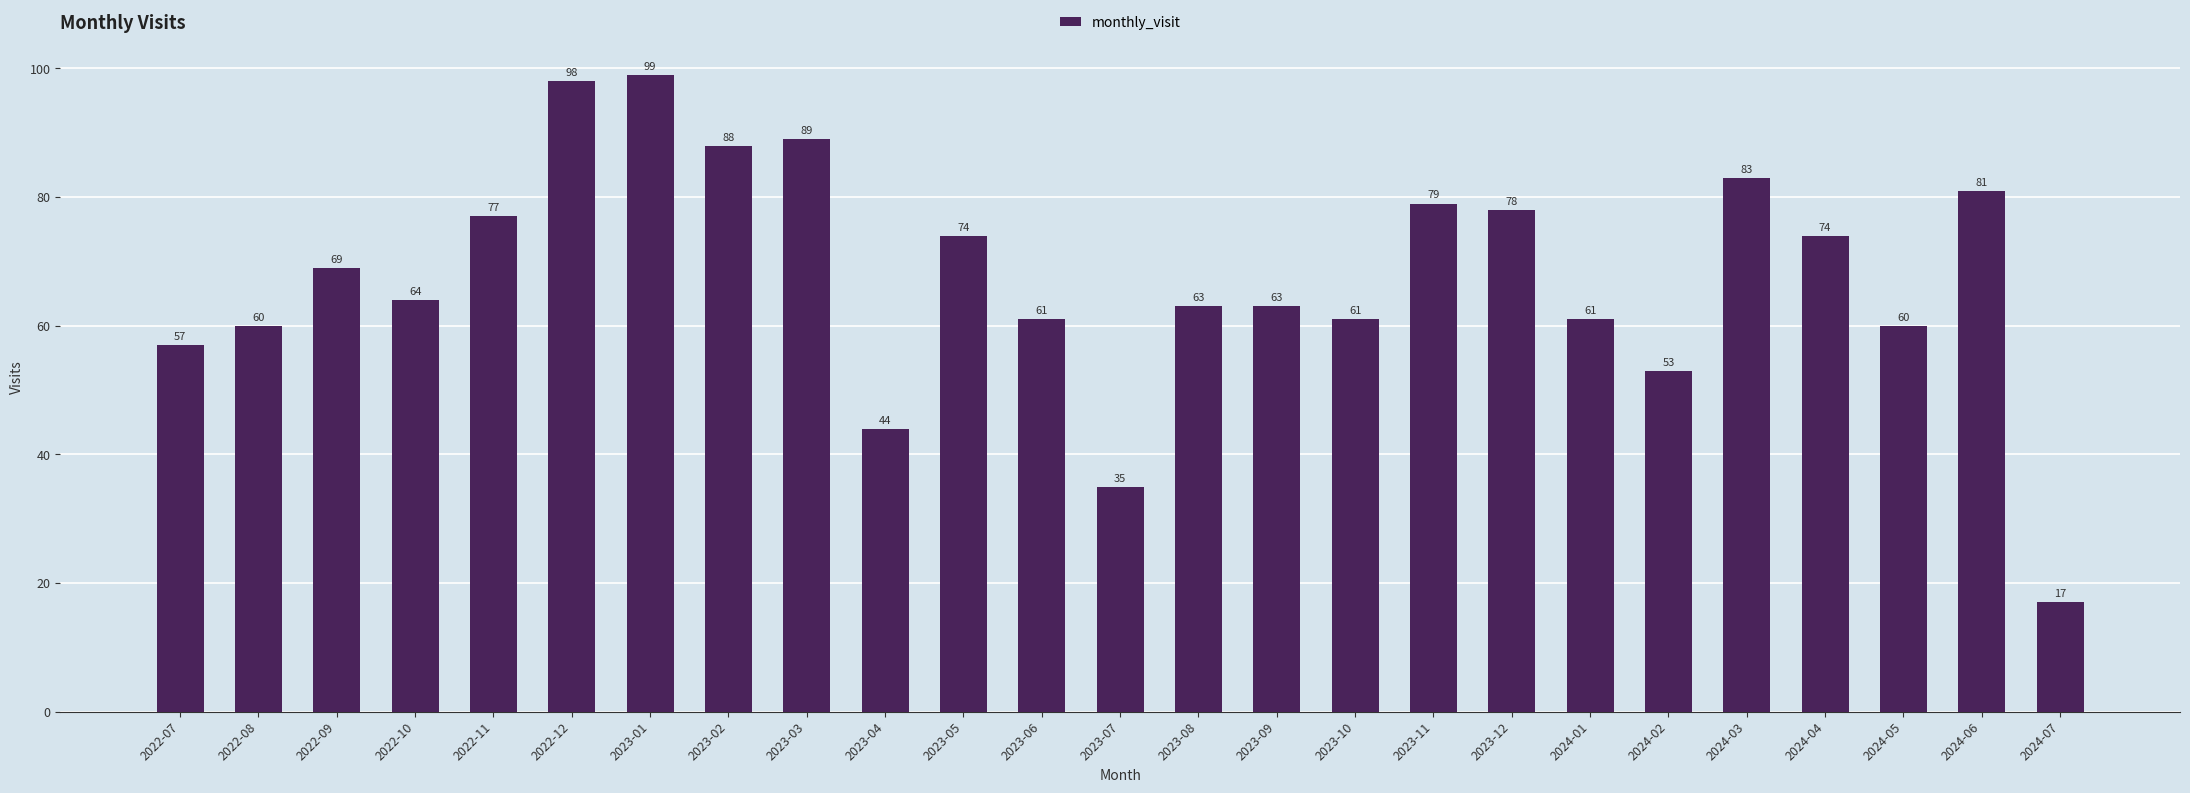

Are the bars grouped side by side (vs. stacked)?

No